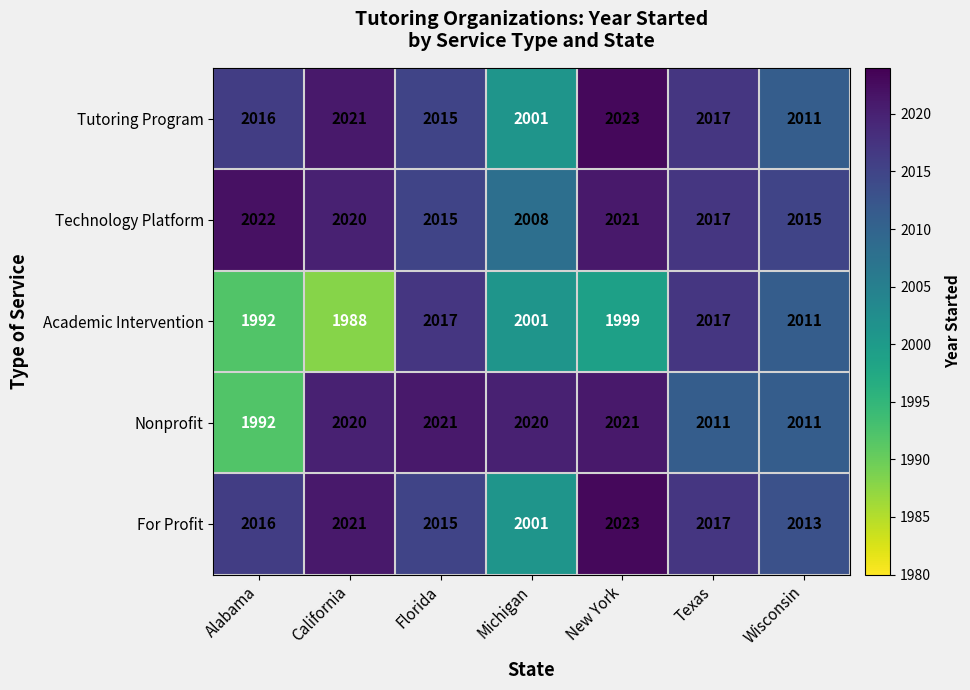

The value of For Profit at Florida is 2015. True or false?

True